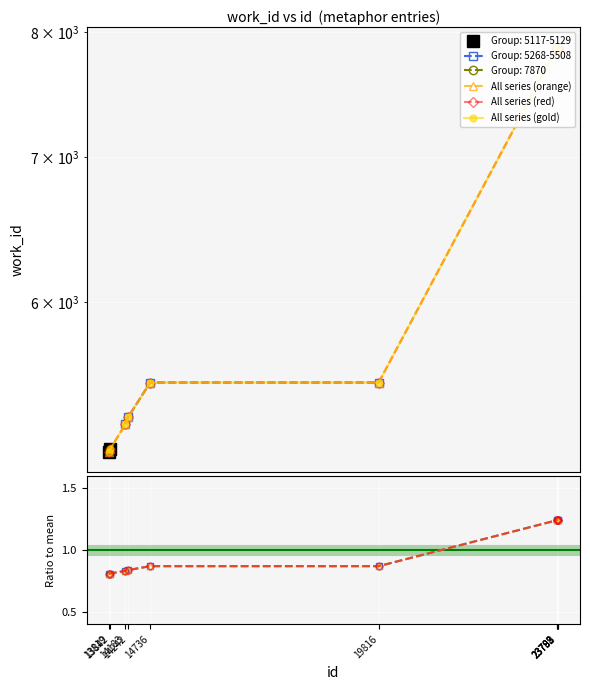

The value of All series (red) at 23792 is 7870.0. True or false?

True